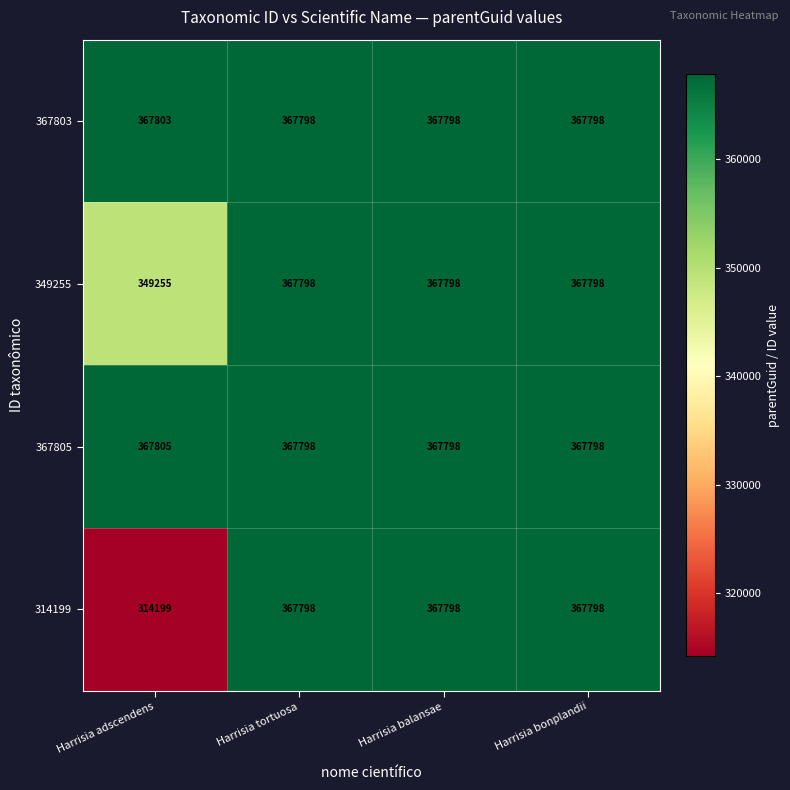

The value of 367805 at Harrisia bonplandii is 367798. True or false?

True